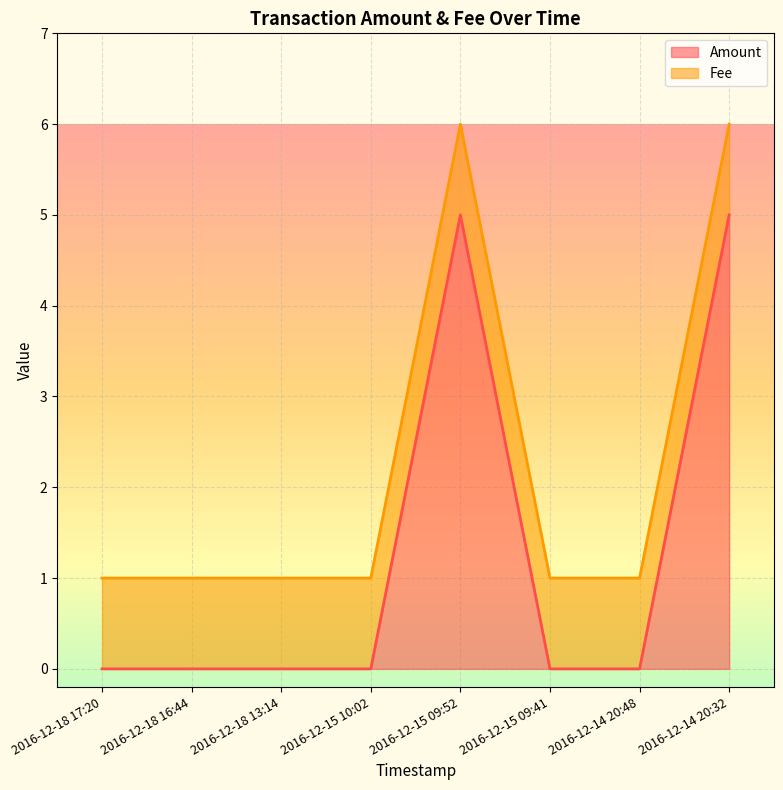

True or false: the data shows 0 at 2016-12-15 10:02.

True